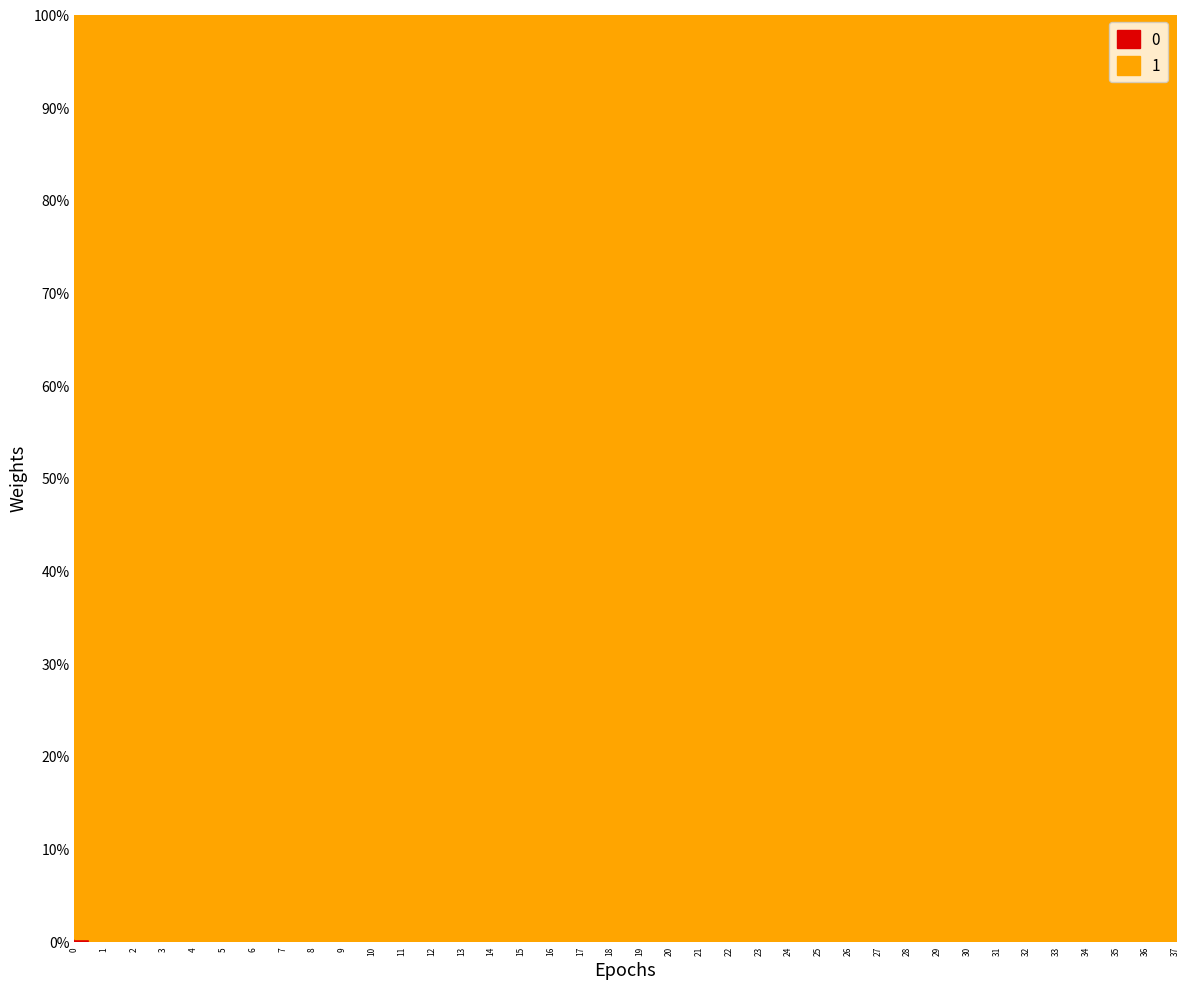

Reading right to left, list all the values displayed in this chart.

0: 0.0	0.0	0.0	0.0	0.0	0.0	0.0	0.0	0.0	0.0	0.0	0.0	0.0	0.0	0.0	0.0	0.0	0.0	0.0	0.0	0.0	0.0	0.0	0.0	0.0	0.0	0.0	0.0	0.0	0.0	0.0	0.0	0.0	0.0	0.0	0.0	0.0	0.0
1: 1.0	1.0	1.0	1.0	1.0	1.0	1.0	1.0	1.0	1.0	1.0	1.0	1.0	1.0	1.0	1.0	1.0	1.0	1.0	1.0	1.0	1.0	1.0	1.0	1.0	1.0	1.0	1.0	1.0	1.0	1.0	1.0	1.0	1.0	1.0	1.0	1.0	1.0